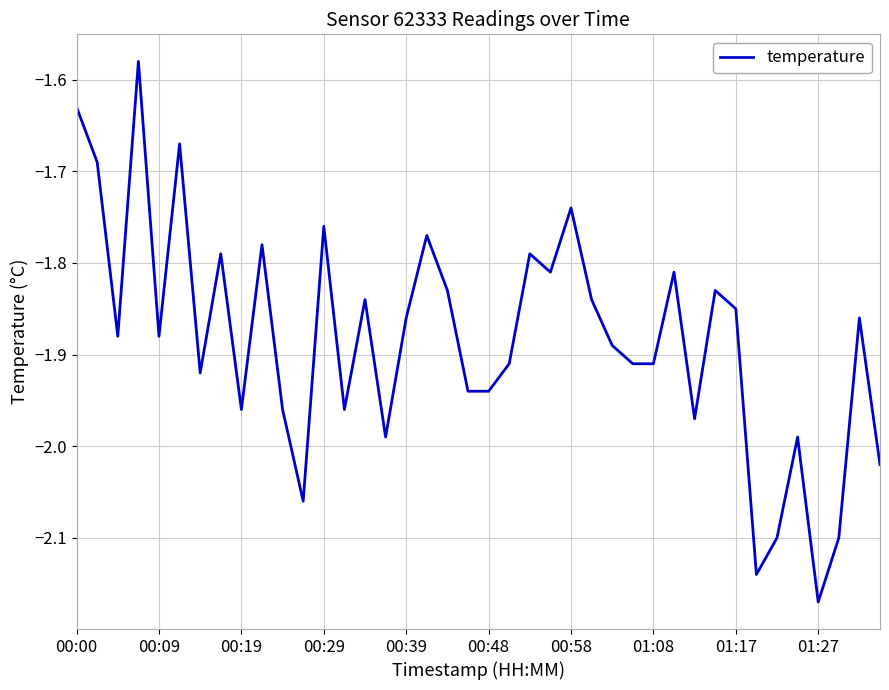

What is the difference between the maximum and minimum values?

0.6